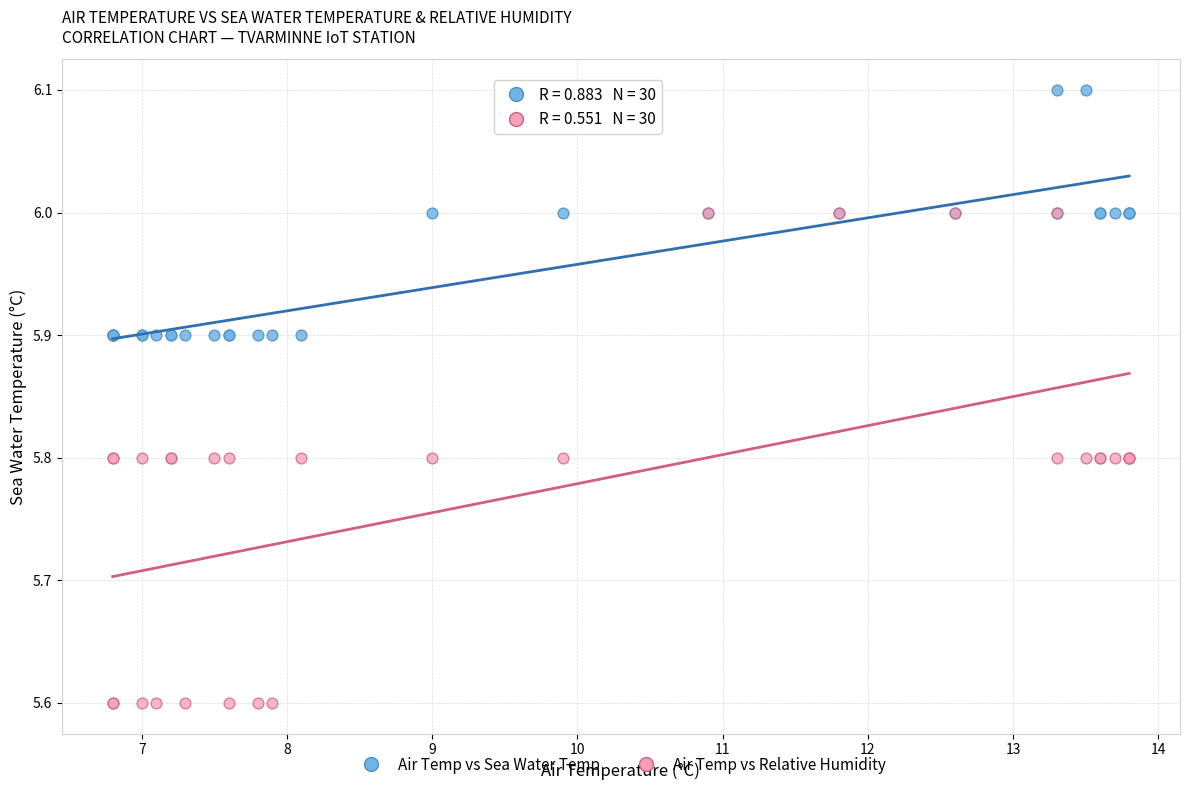

Which series contains the lowest Y value?

Air Temp vs Relative Humidity